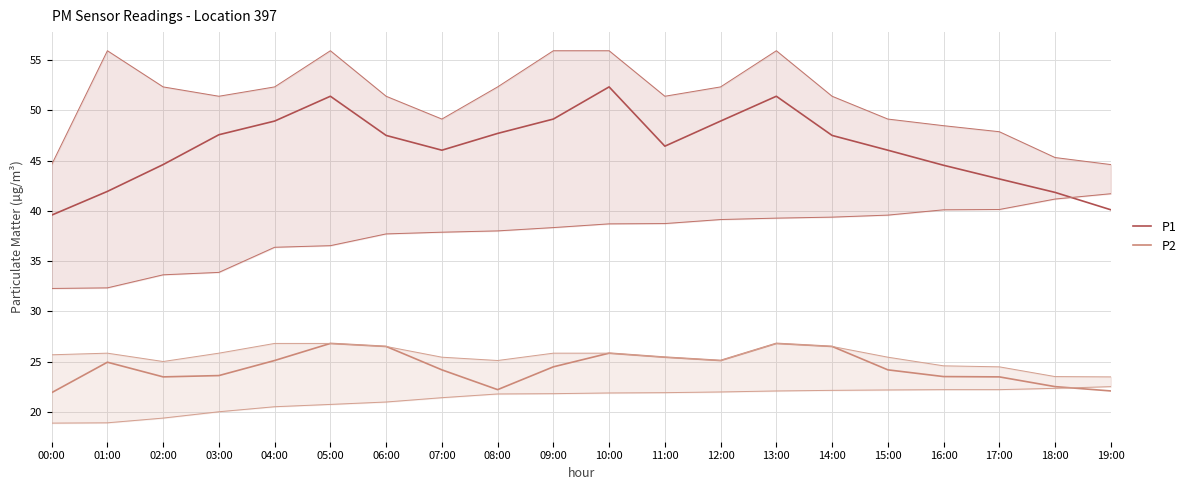

At which category does P2 reach its first local peak?

01:00